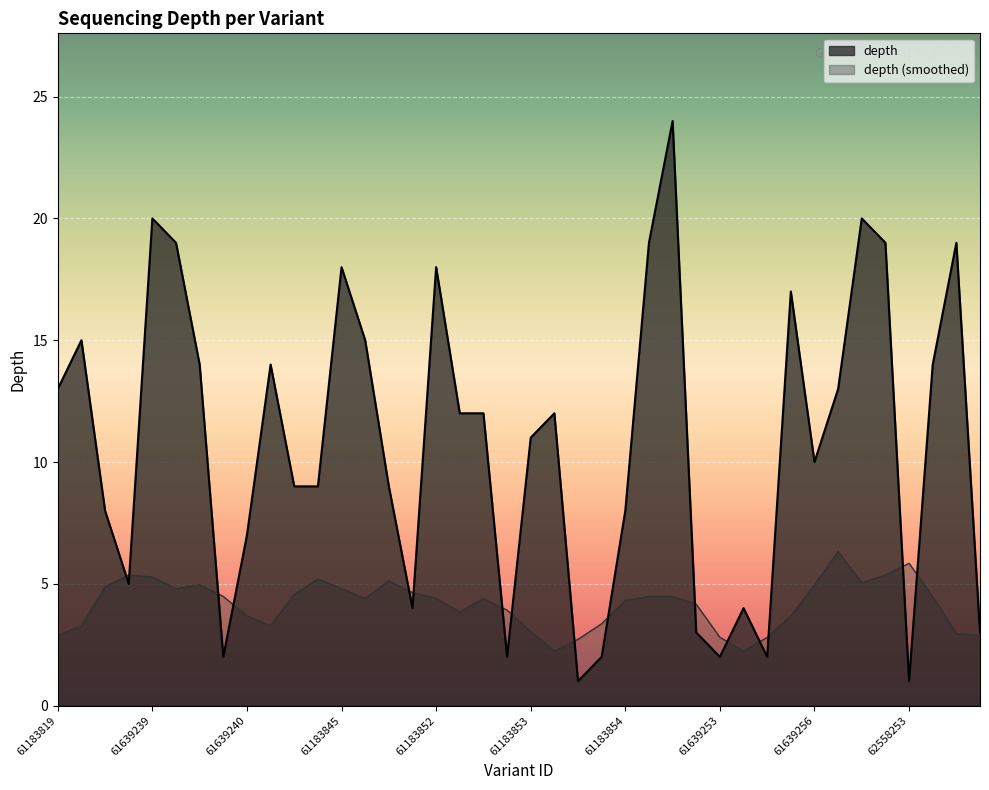

What is the difference between the second highest and minimum values?

19